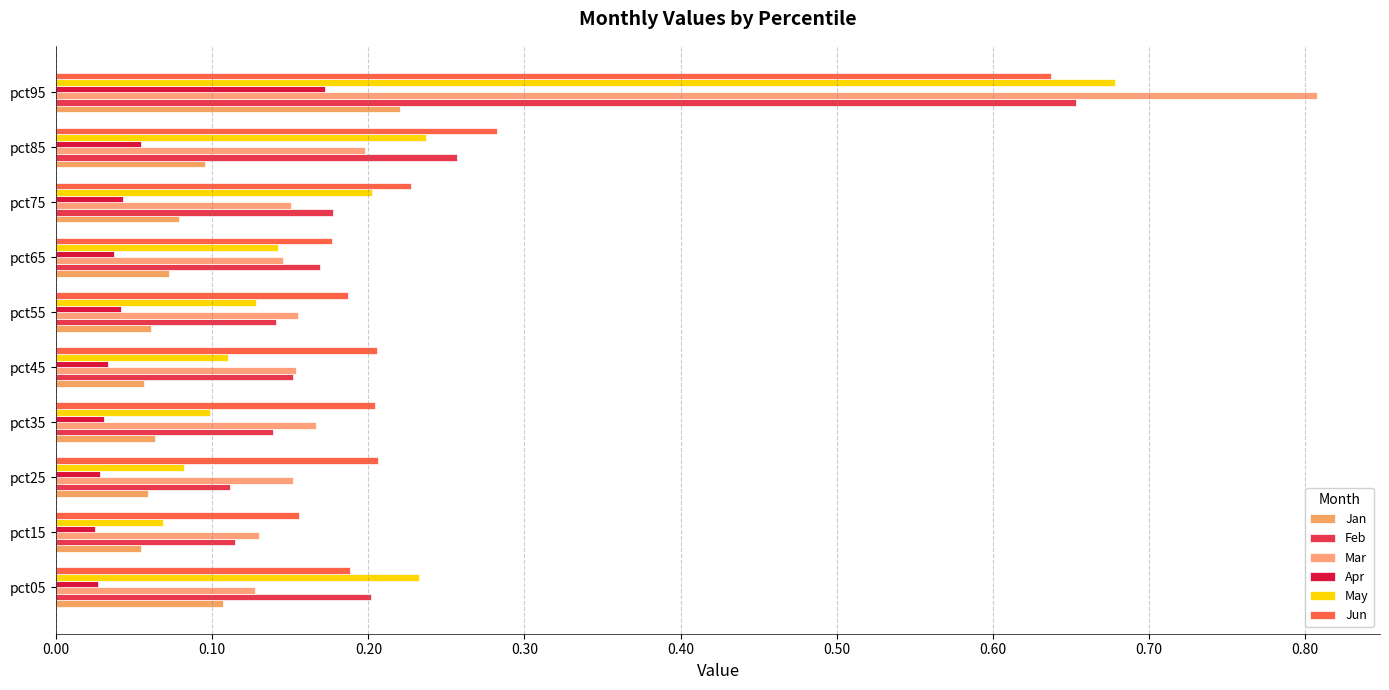

How many data points does each series have?

10